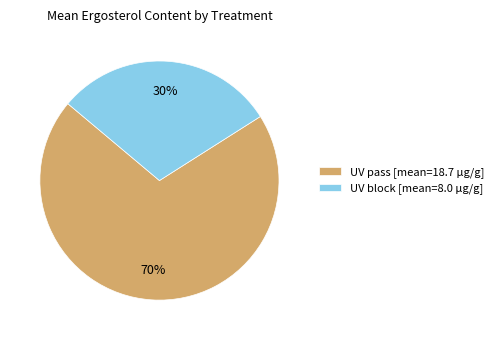

Is there a majority slice in this chart?

Yes